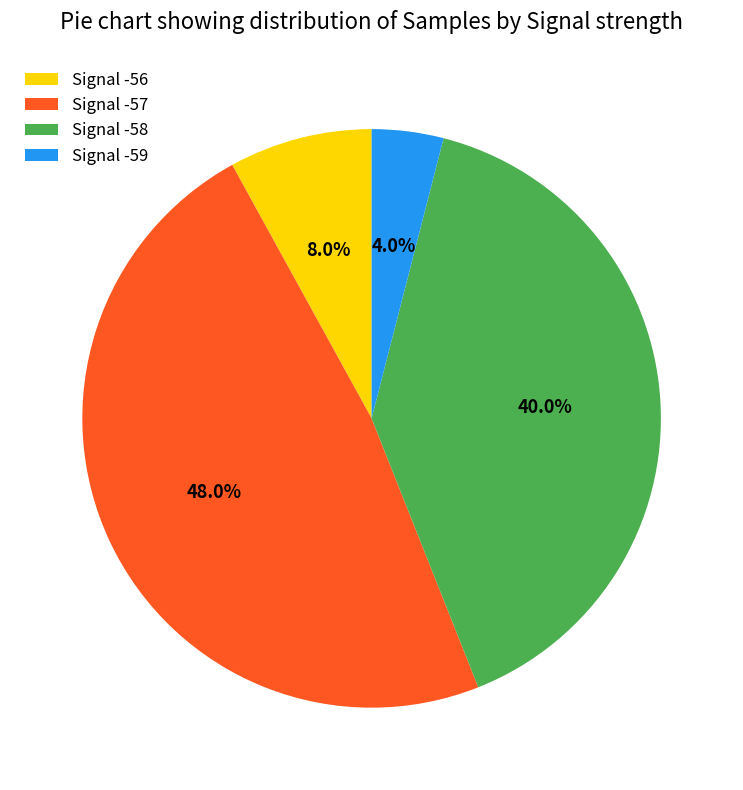

What percentage do Signal -56 and Signal -58 together represent?

48.0%